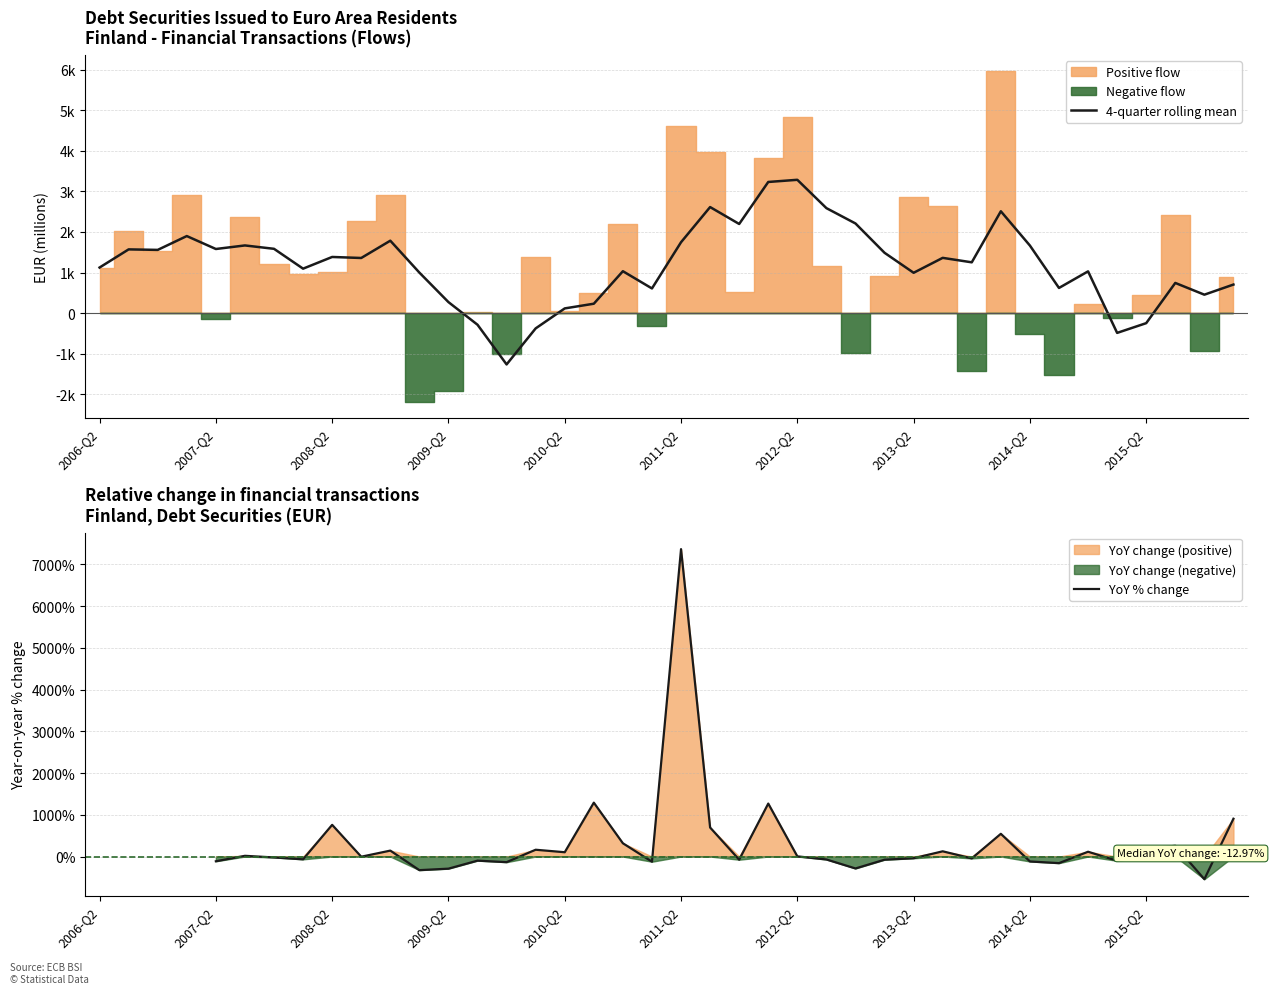

How many data points are above 1001?

20